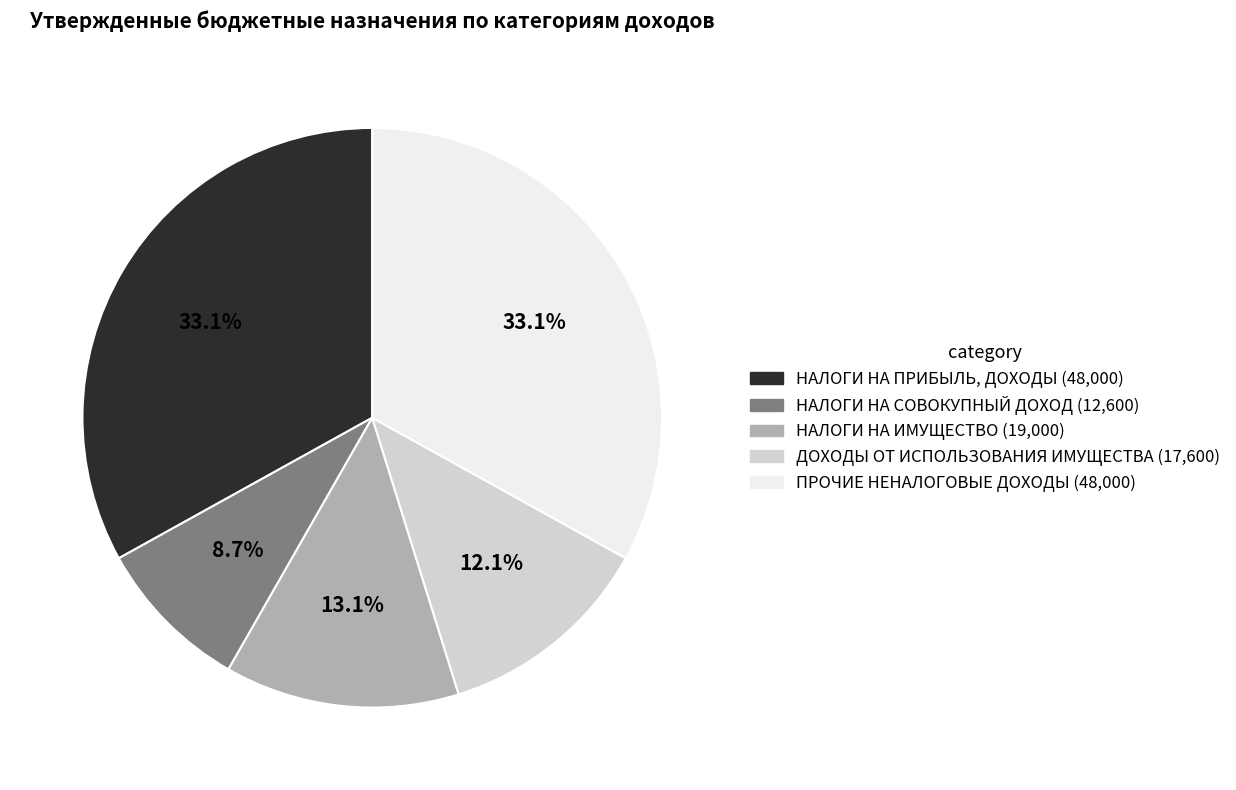

To the nearest percent, what is the combined percentage of НАЛОГИ НА СОВОКУПНЫЙ ДОХОД and НАЛОГИ НА ИМУЩЕСТВО?

22%